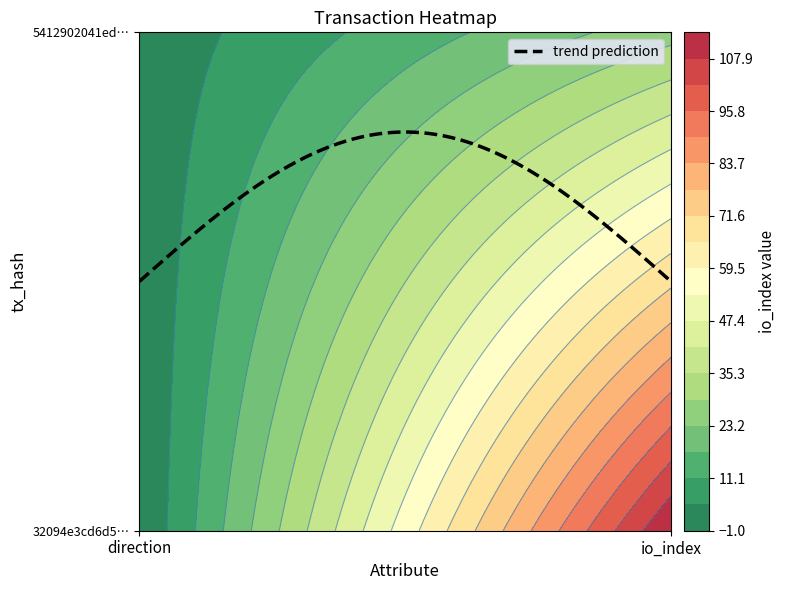

Rank the series at io_index from lowest to highest value.

5412902041edc81e00f995a510208433c9bd75c, 32094e3cd6d5d05ff5c46d12d131396419c800e